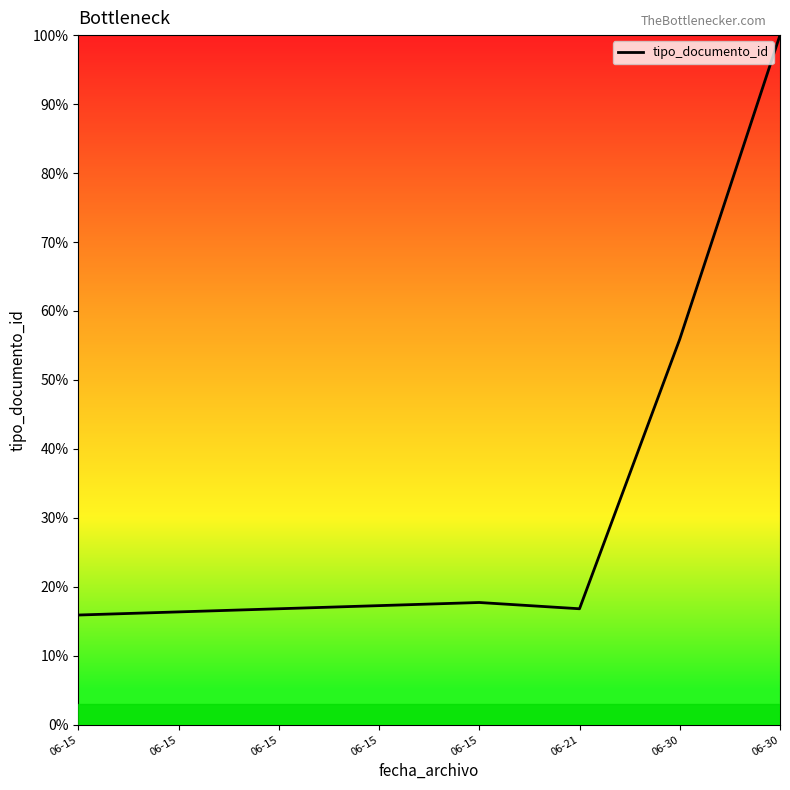

What is the greatest value displayed?

100.0